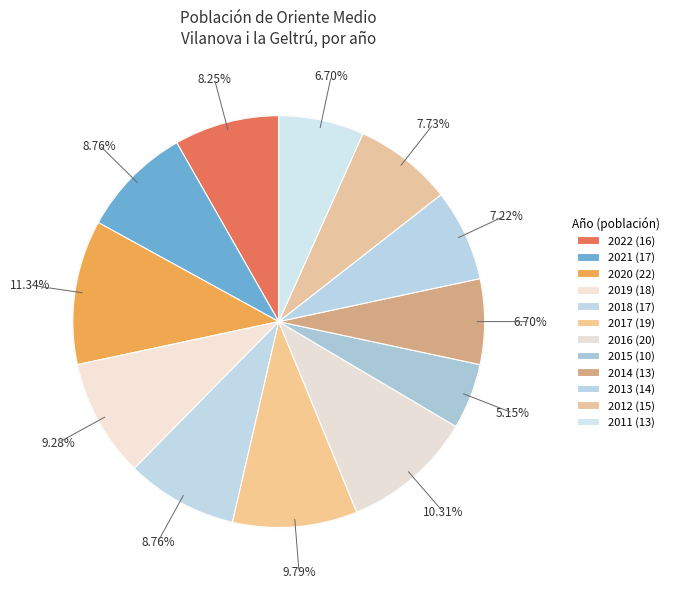

Which category has the biggest portion of the pie?

2020